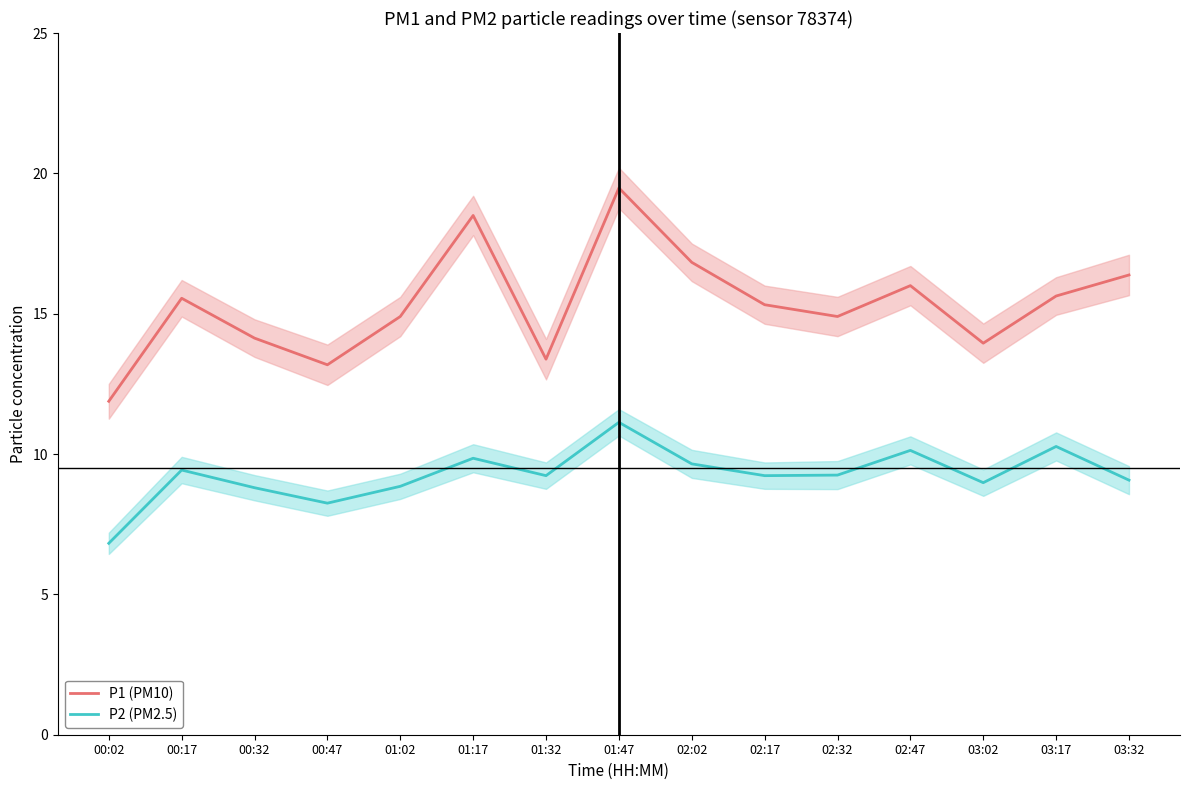

The P2 (PM2.5) series shows 3.3 at 01:02. True or false?

False